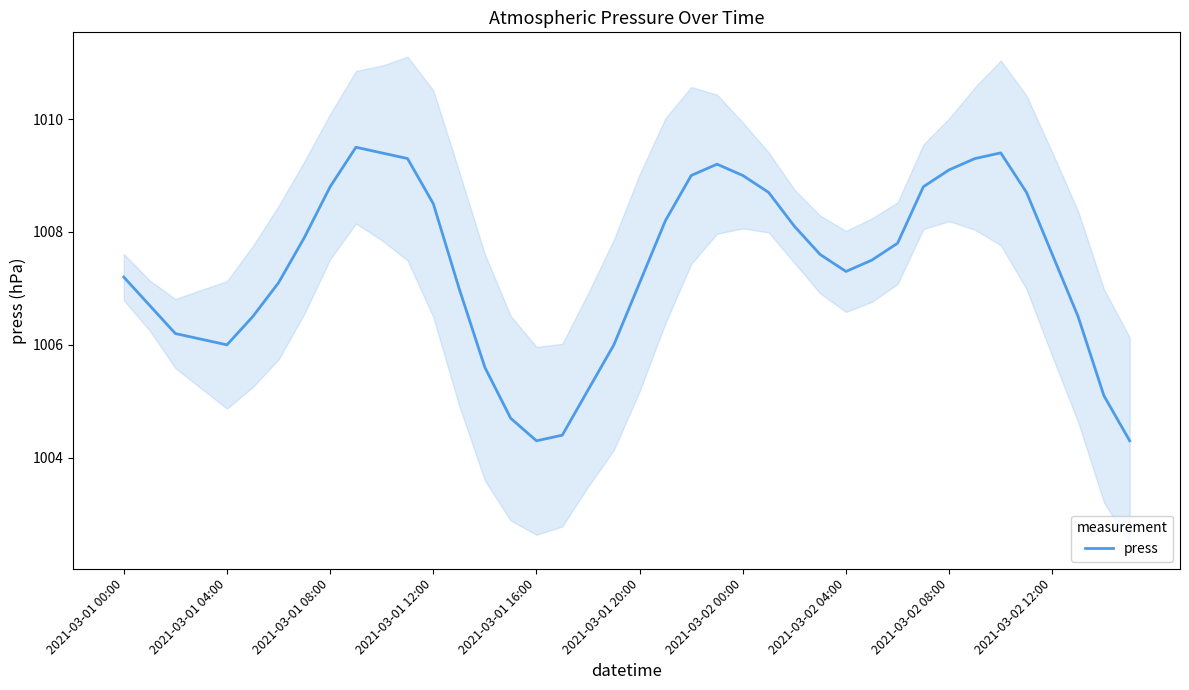

Is it true that press equals 1642.7 at 2021-03-01 00:00?

False